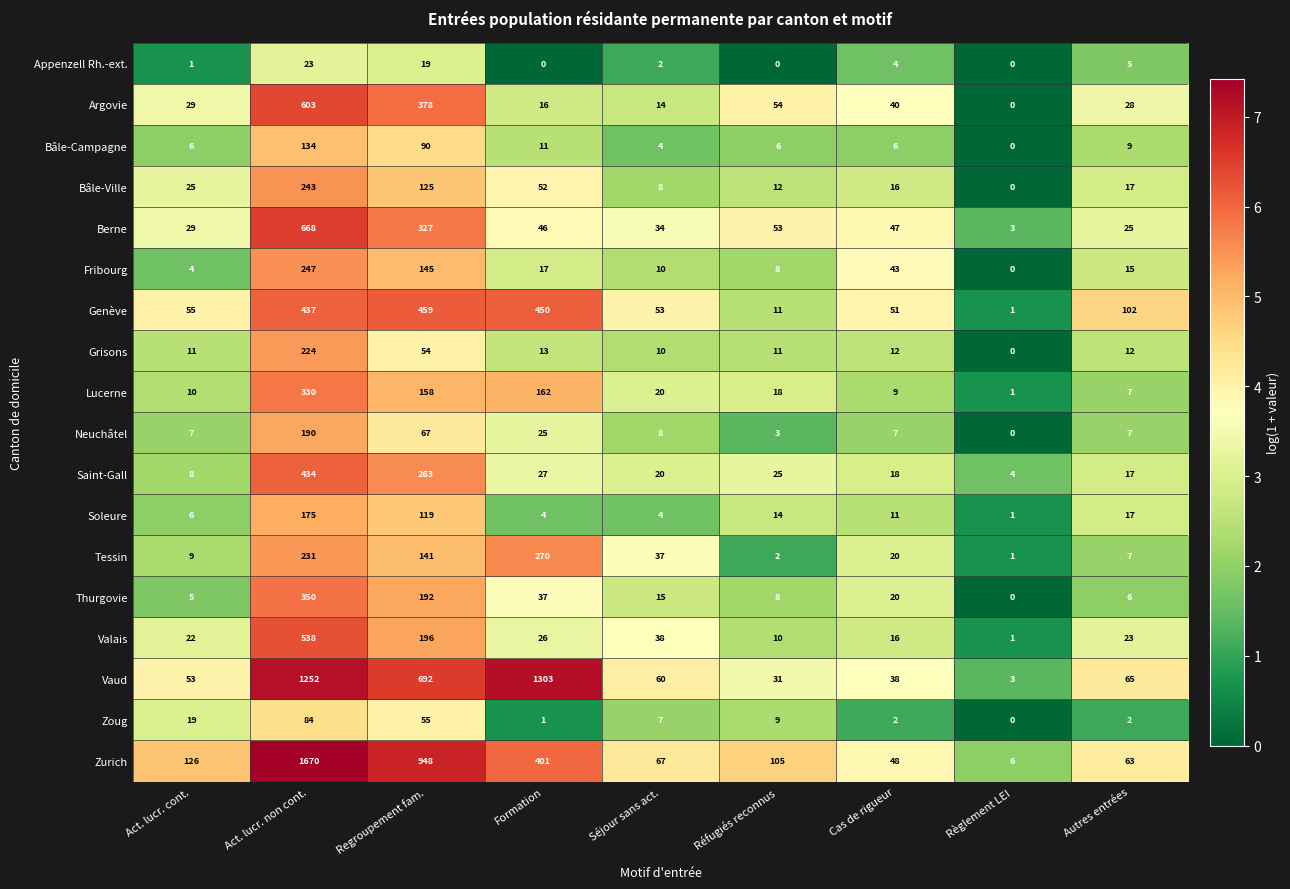

What is the average value of the Soleure series?

39